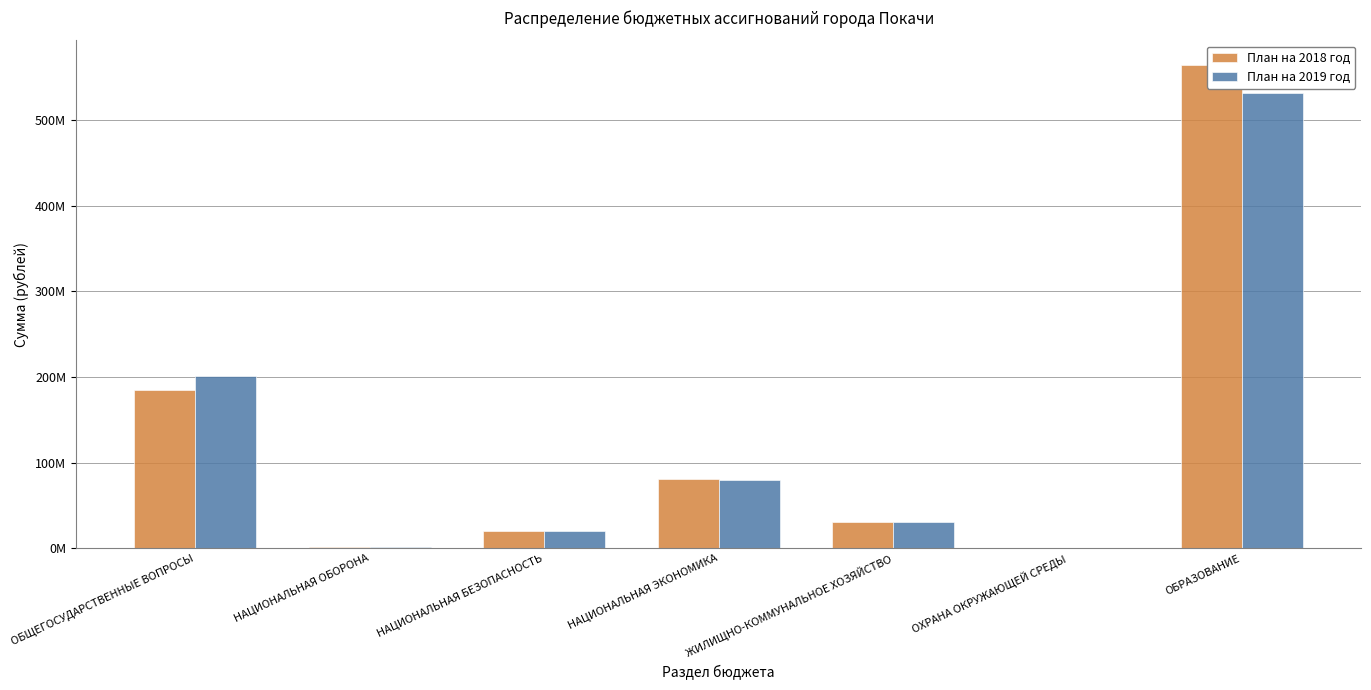

Where is План на 2019 год nearest to the value 265554690?

ОБЩЕГОСУДАРСТВЕННЫЕ ВОПРОСЫ